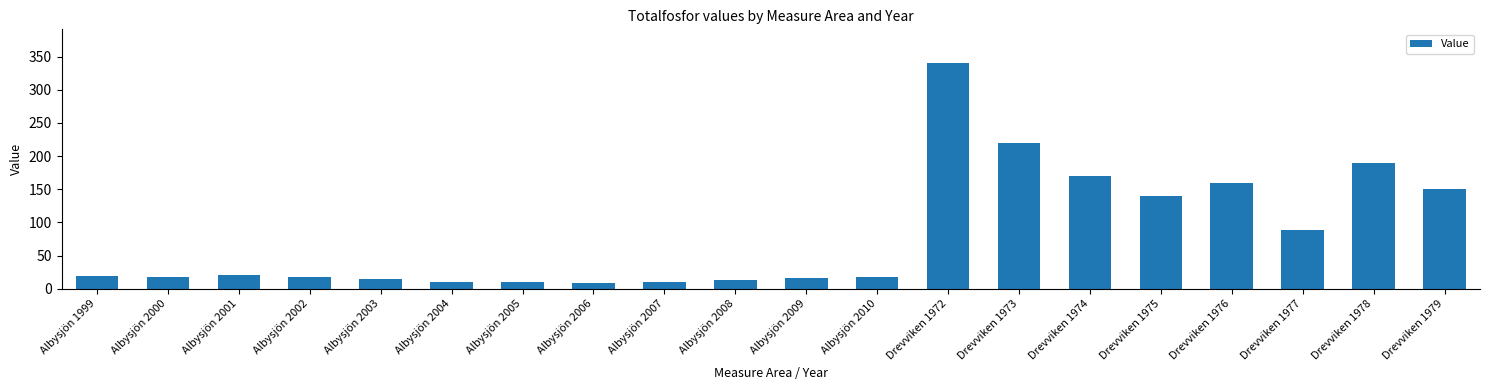

What is the label of the 6th bar from the left?

Albysjön 2004